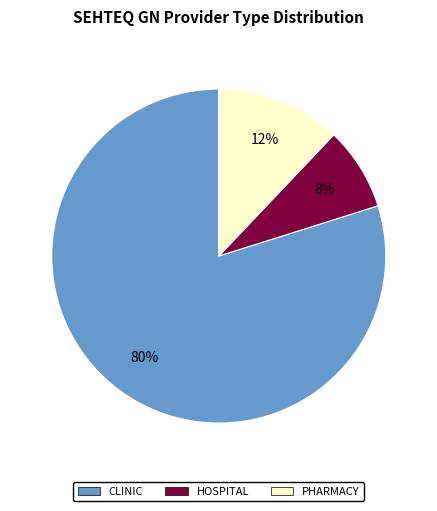

Combined, do HOSPITAL and CLINIC account for over 50%?

Yes